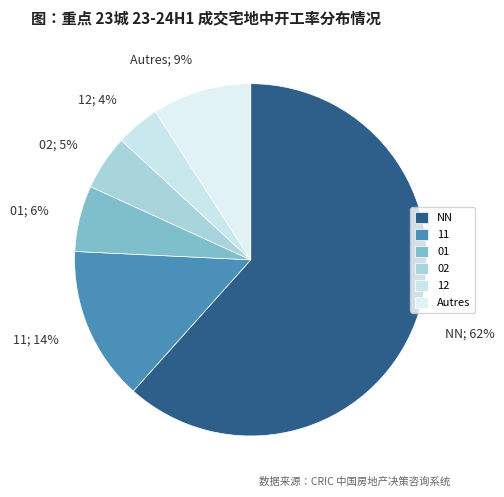

Do Autres; 9% and 02; 5% together represent more than half of the pie?

No